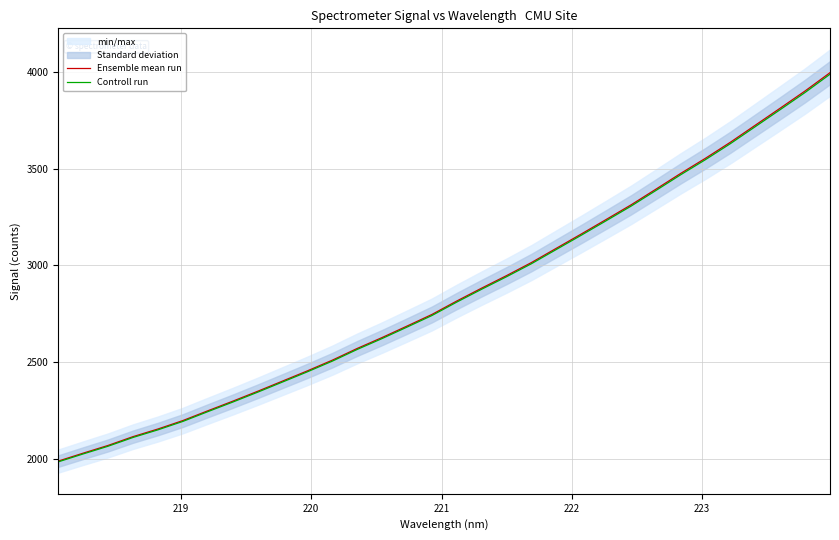

Count the number of categories in the chart.

32